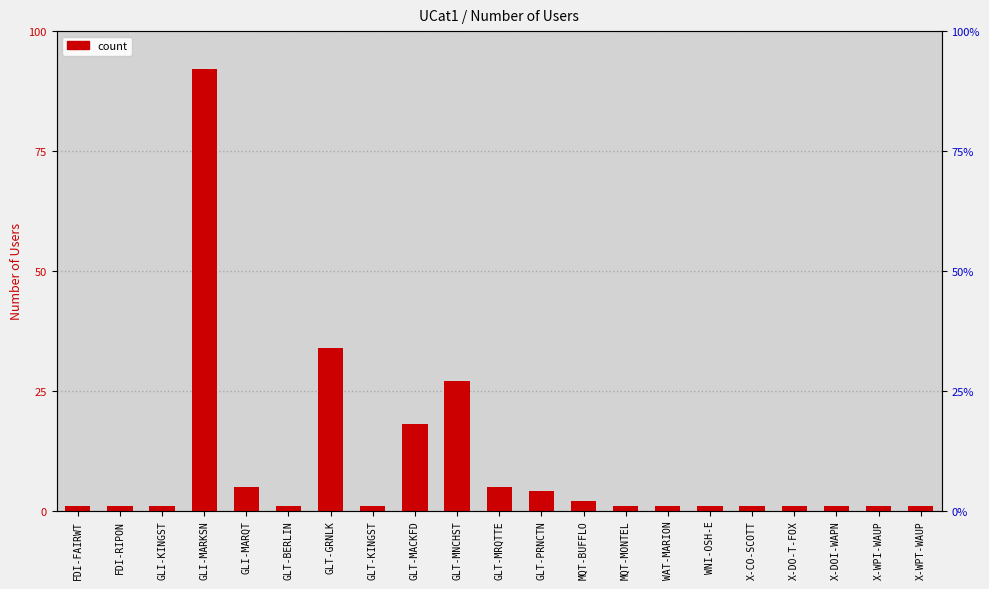

At which category does the chart reach its peak across all series?

GLI-MARKSN